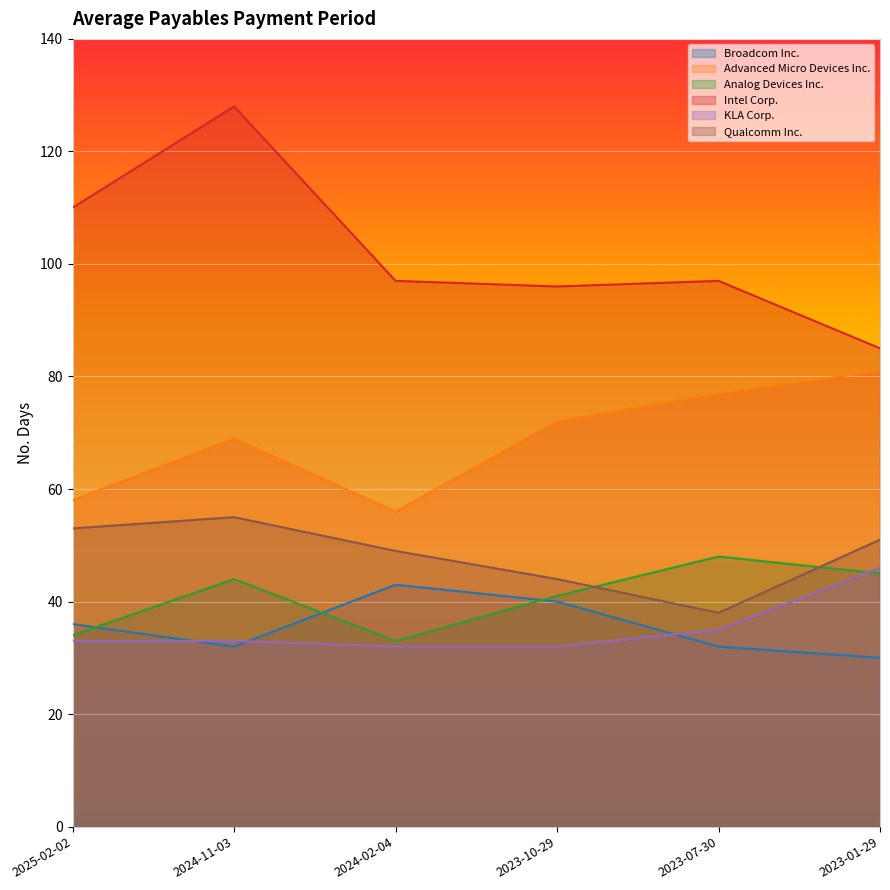

After their last crossing, which series has the higher values: Qualcomm Inc. or Analog Devices Inc.?

Qualcomm Inc.